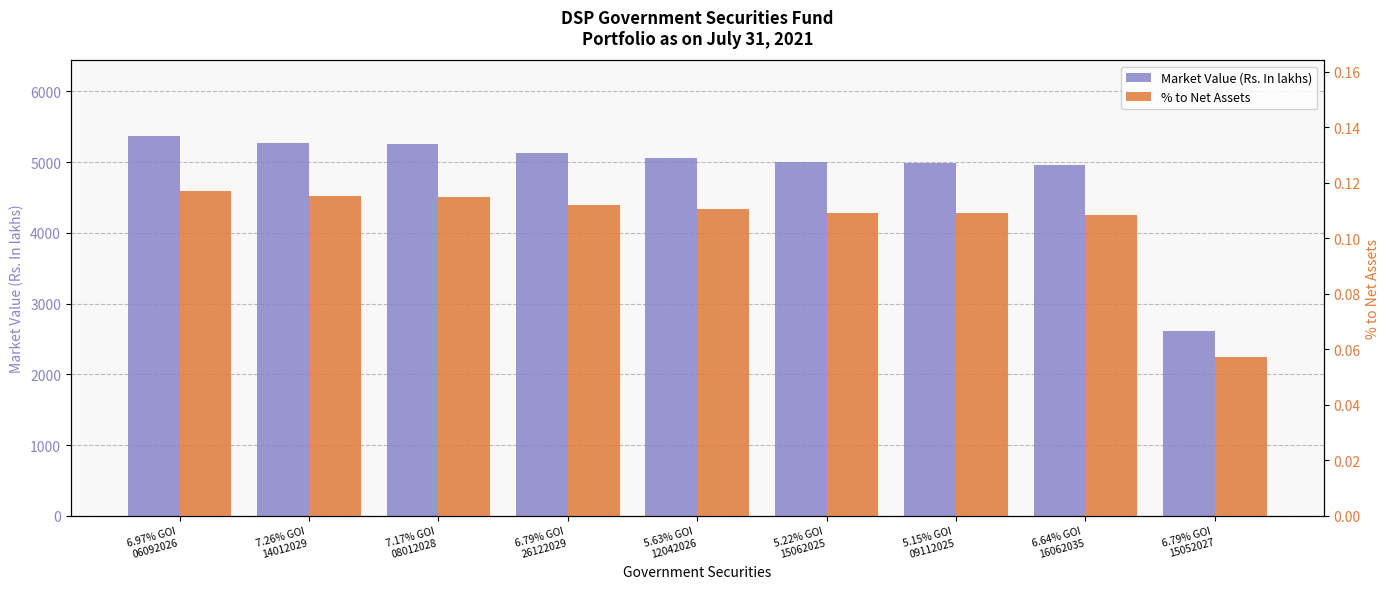

What is the difference between the Market Value (Rs. In lakhs) values at 5.22% GOI
15062025 and 7.26% GOI
14012029?

269.0